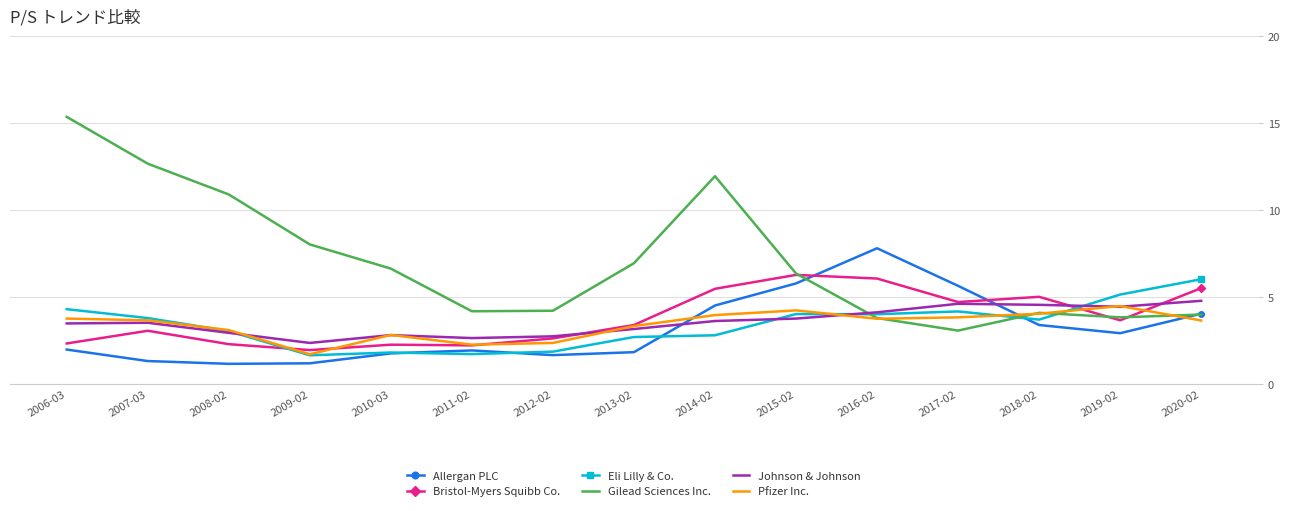

What is the sum of all Allergan PLC values?

47.1